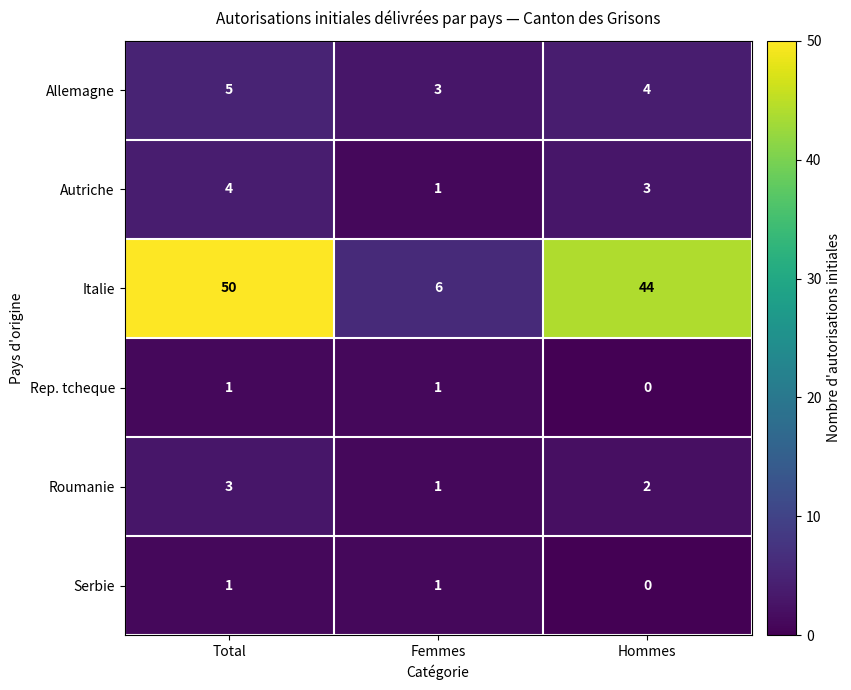

How many data points does each series have?

3